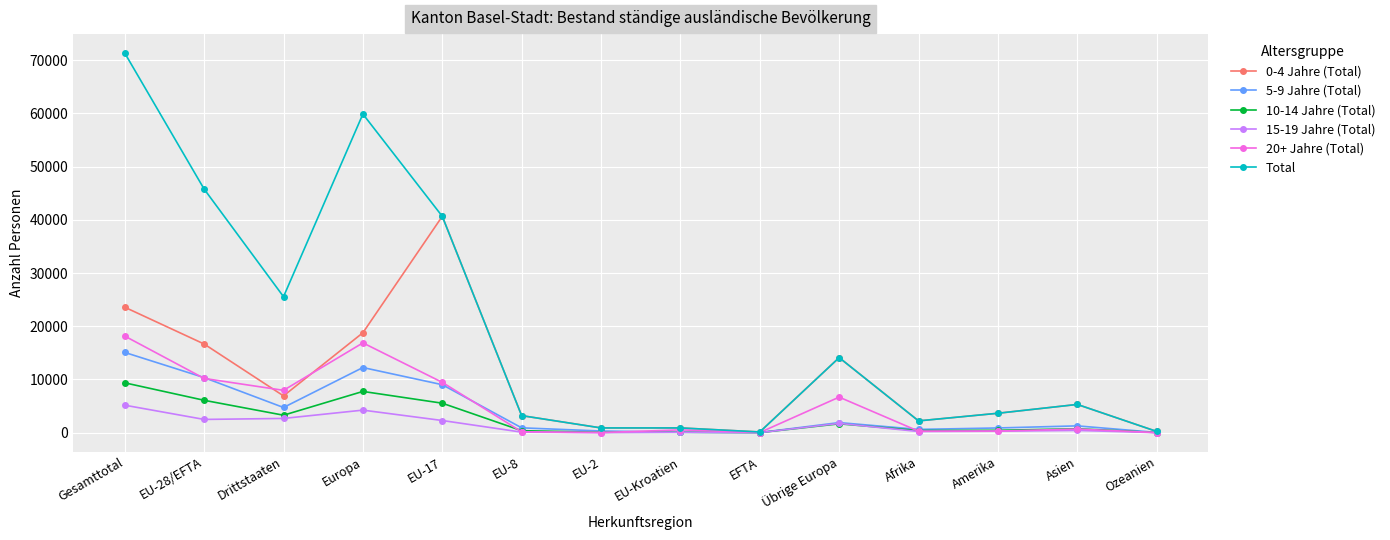

Which series has the largest range (max minus min)?

Total